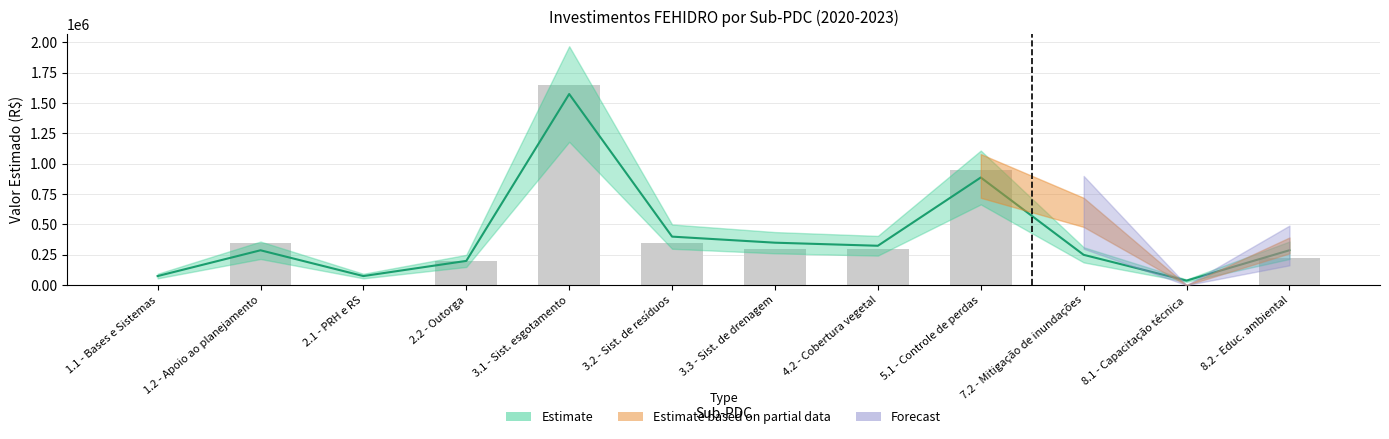

At which category is the sum across all series the highest?

3.1 - Sist. esgotamento